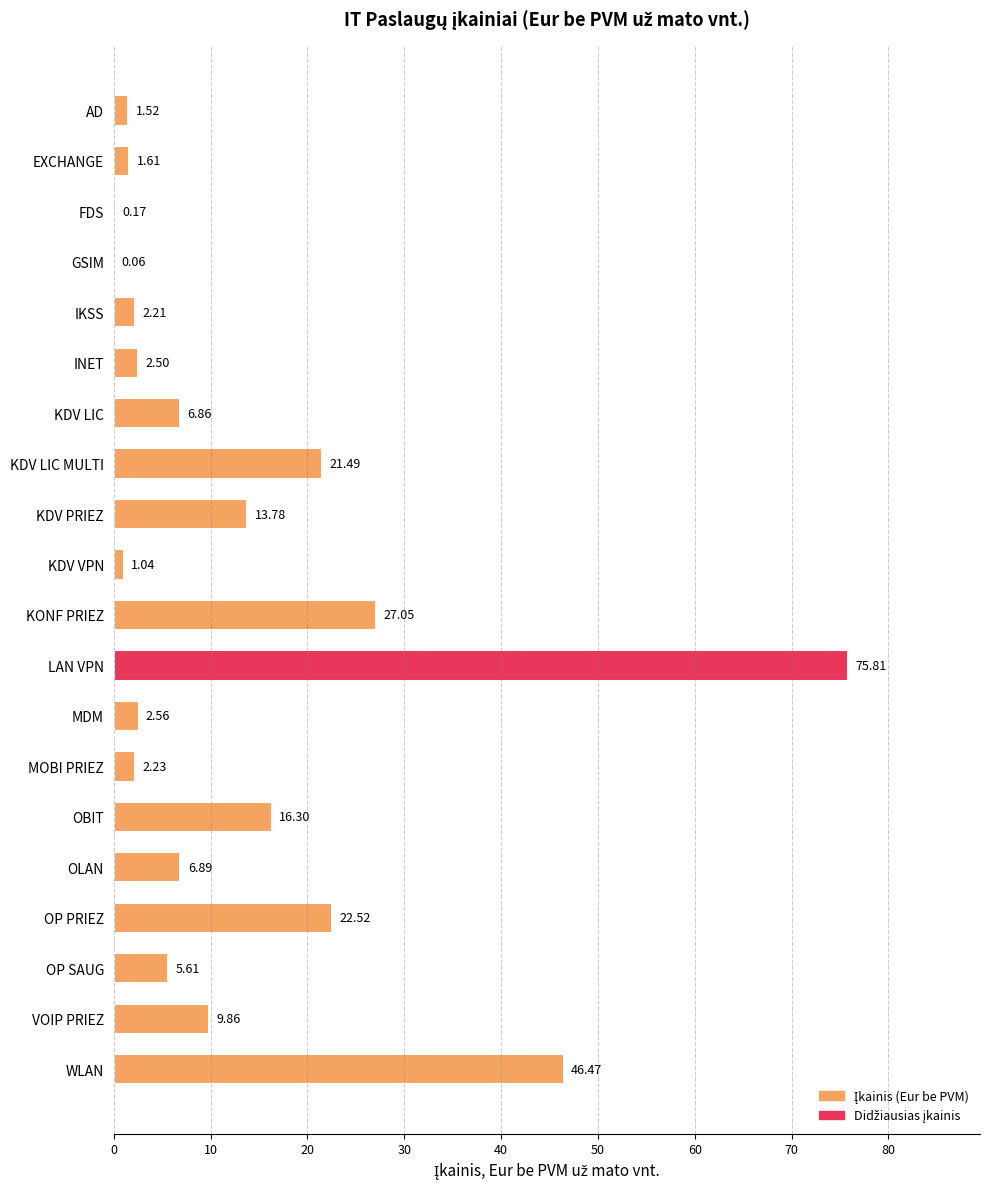

Which has a higher value, GSIM or WLAN?

WLAN